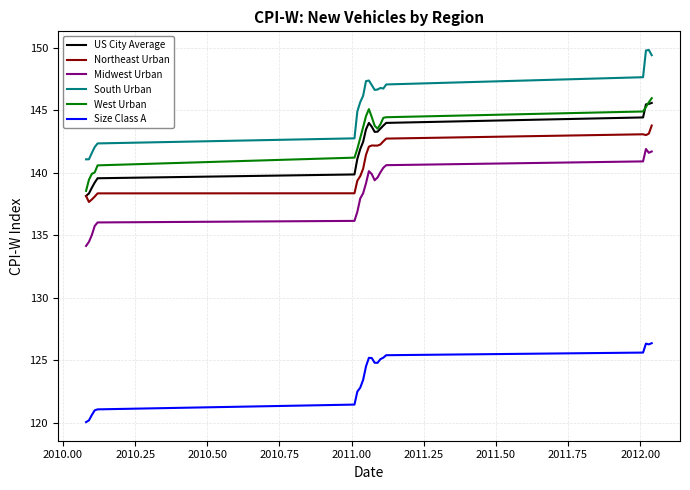

Which series has the largest total across all categories?

South Urban